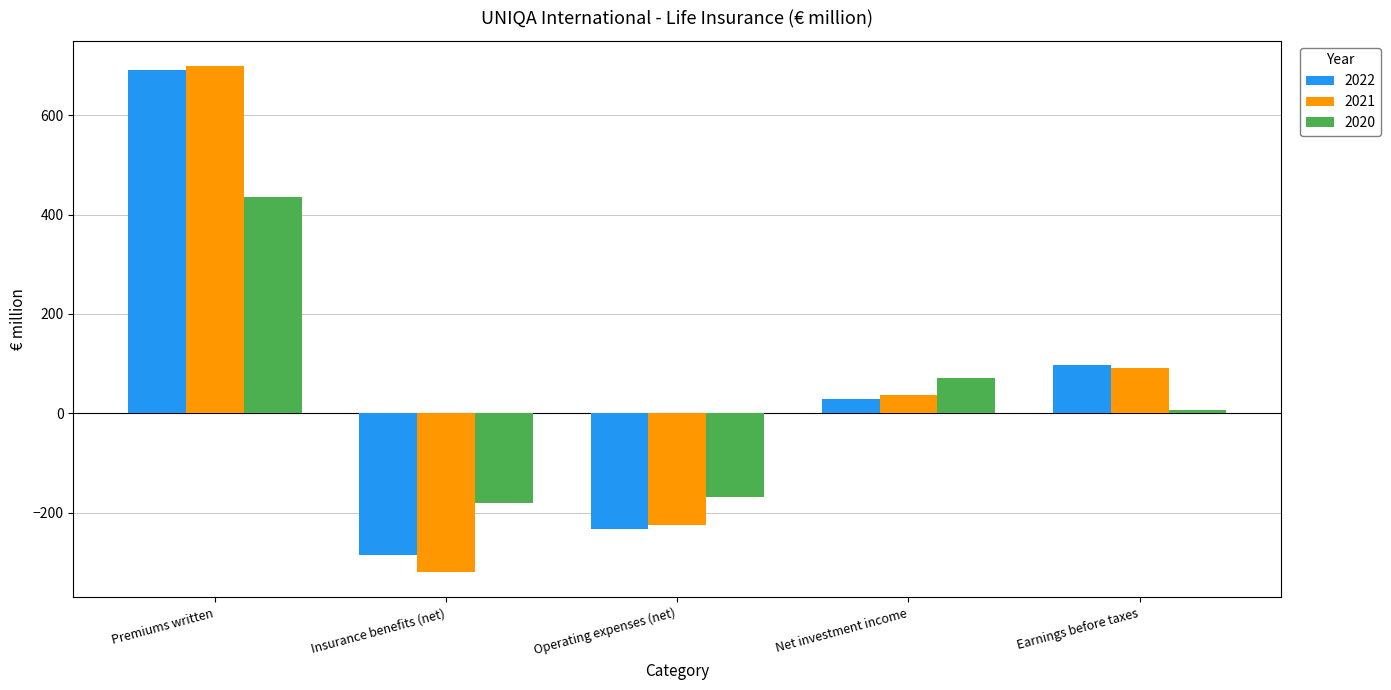

How many groups of bars are there?

5